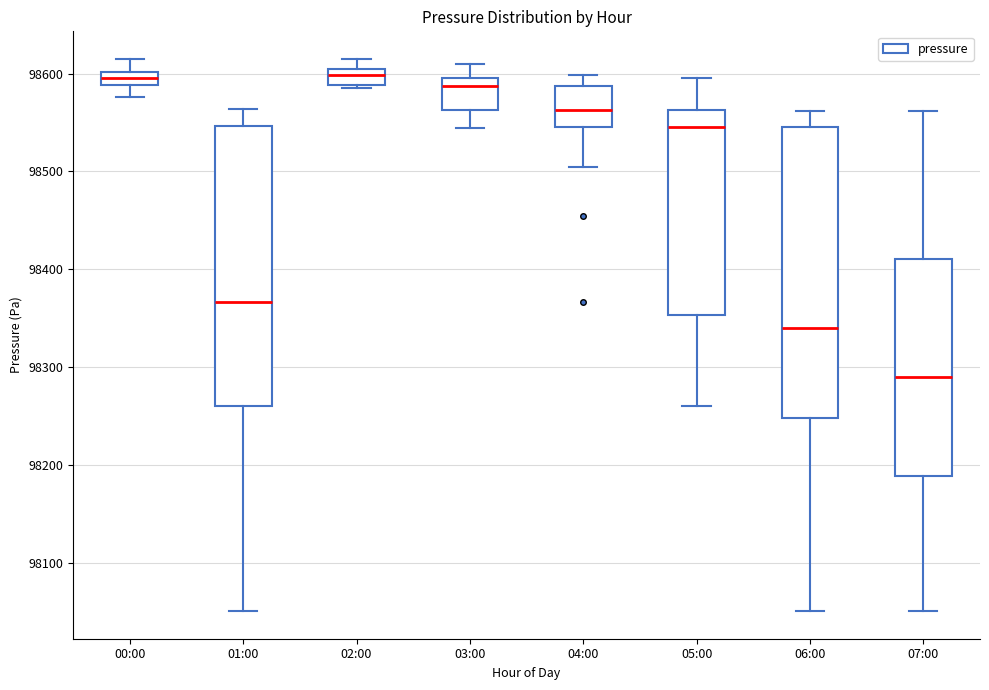

Where does the upper whisker of the box for 02:00 end on the y-axis? The values are not printed on the chart, so give them approximately, as read against the axis.

98610